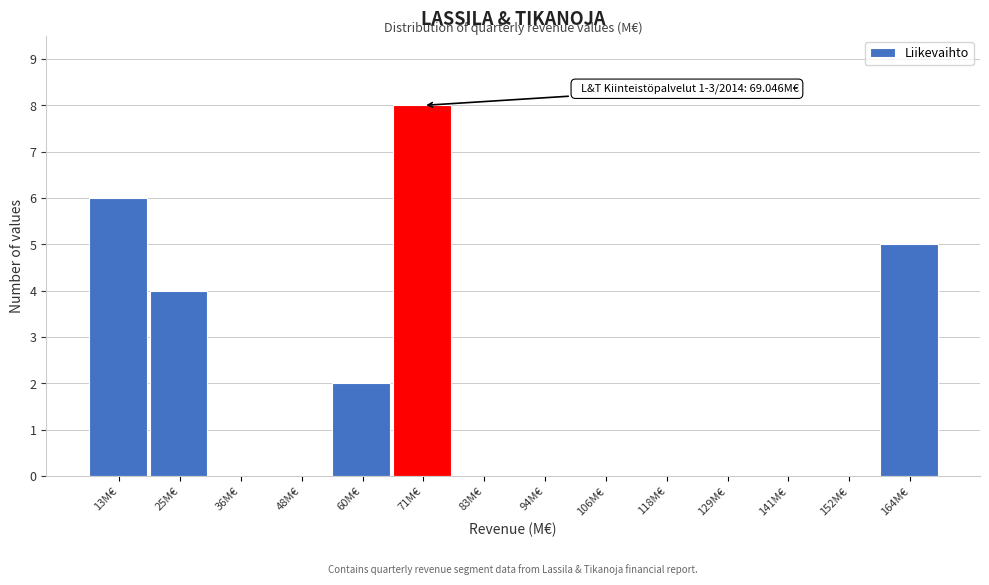

Over which range of the x-axis is the bar tallest?

66 to 76